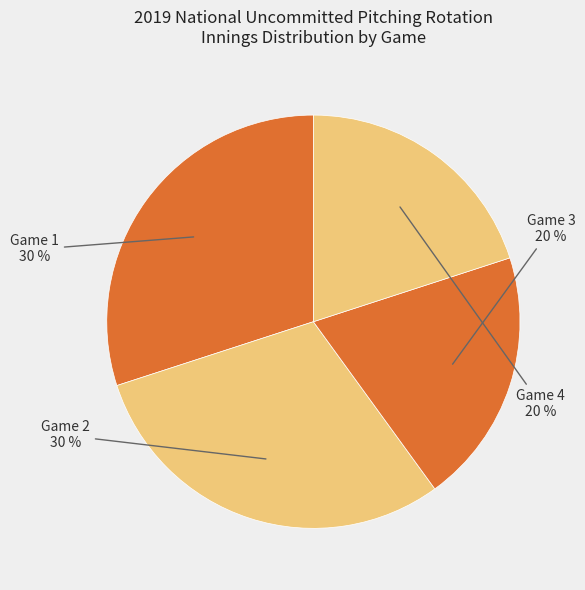

Count the number of slices in the pie.

4